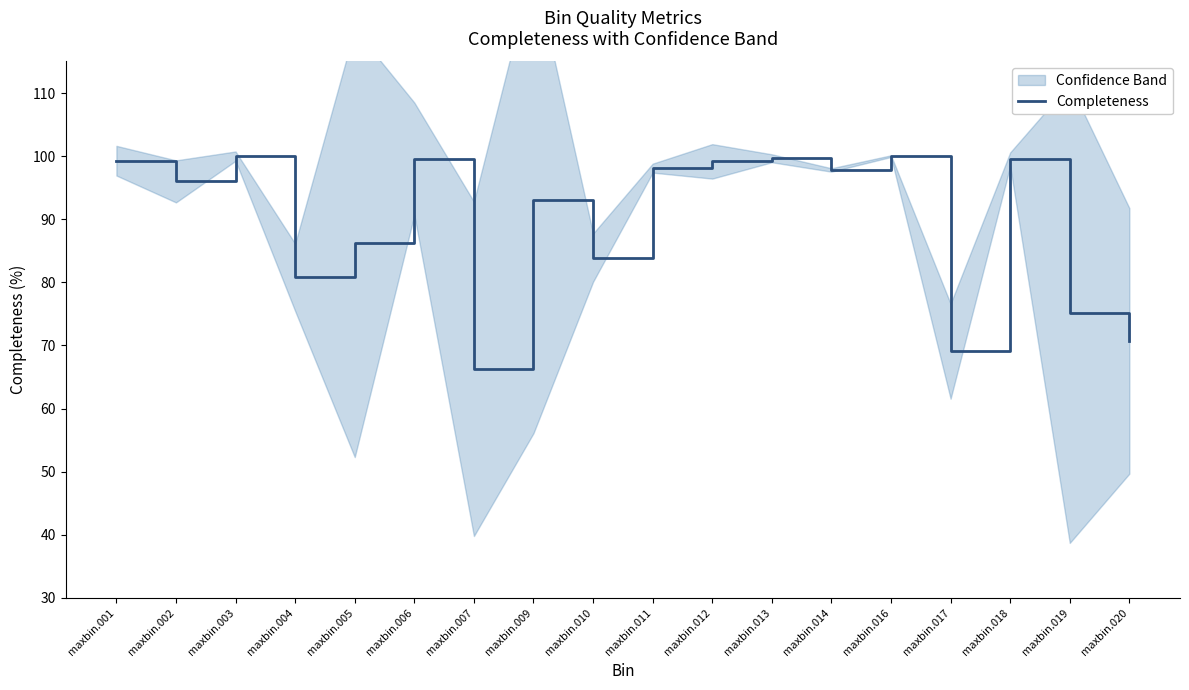

Is it true that Completeness equals 99.7 at maxbin.013?

True